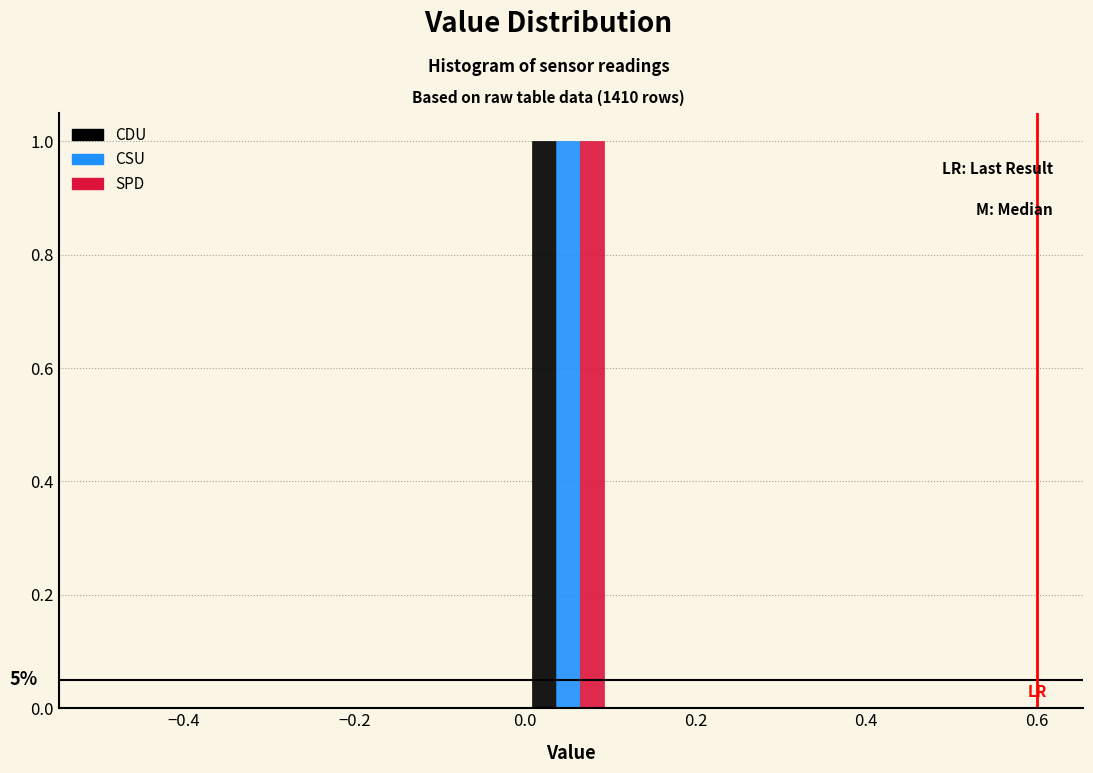

In the CDU series, which range on the x-axis has the tallest bar?

0.0 to 0.1